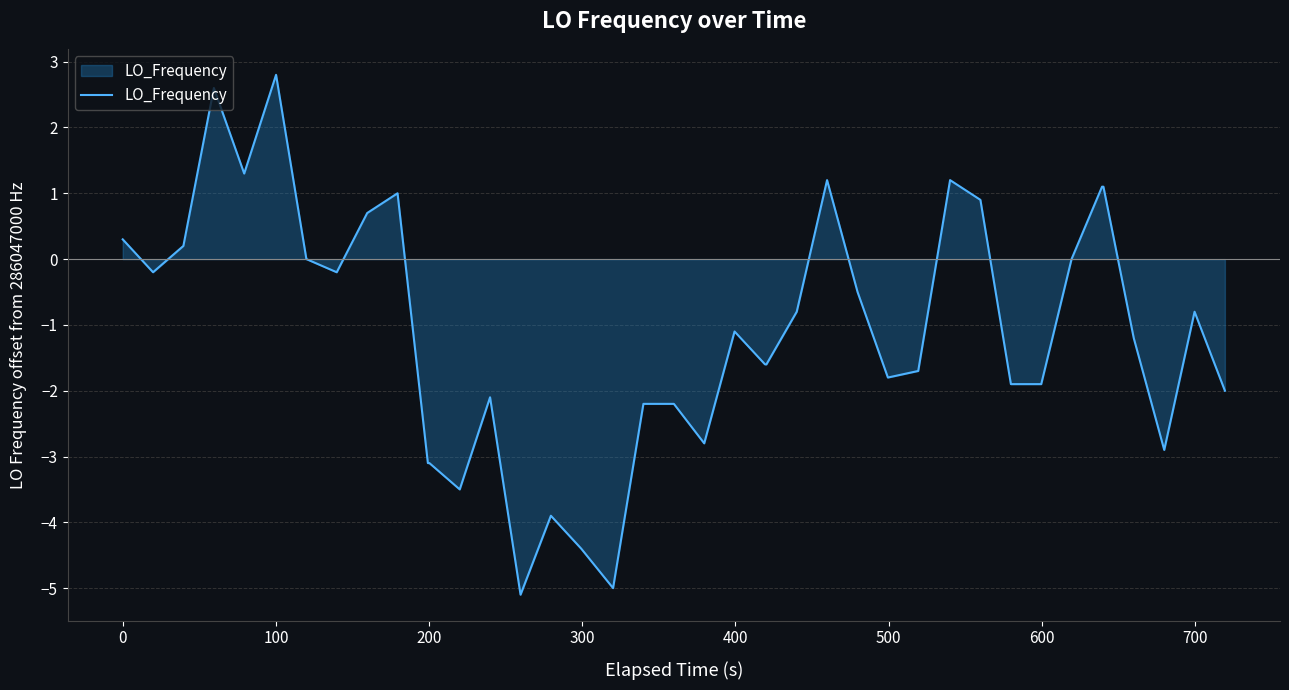

What is the minimum value shown in the chart?

-5.1